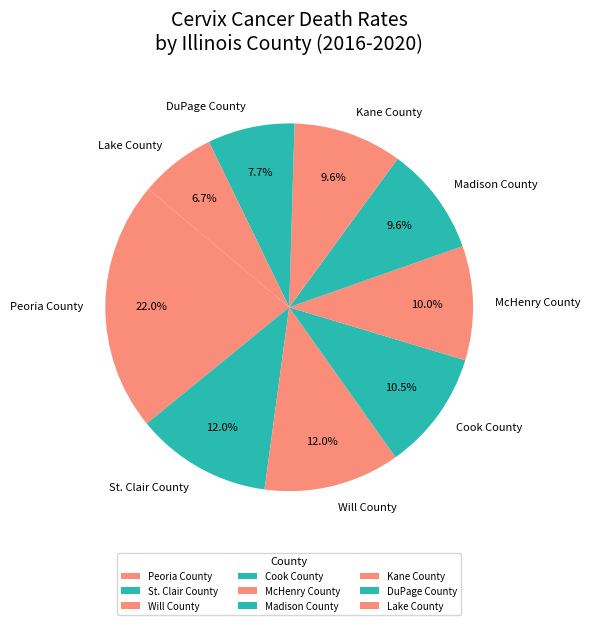

What is the largest slice in the pie chart?

Peoria County